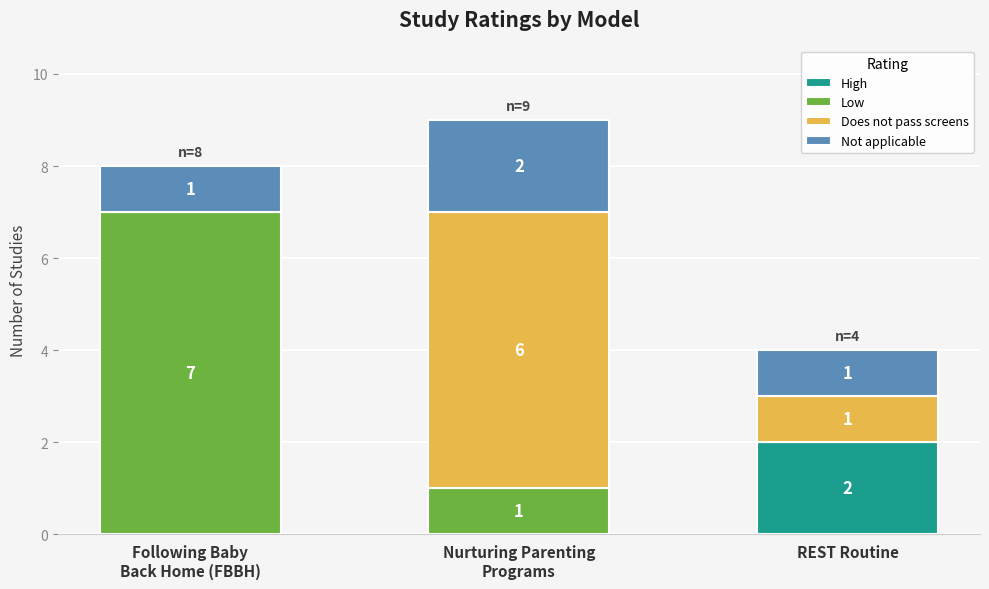

The value of High at REST Routine is 2. True or false?

True